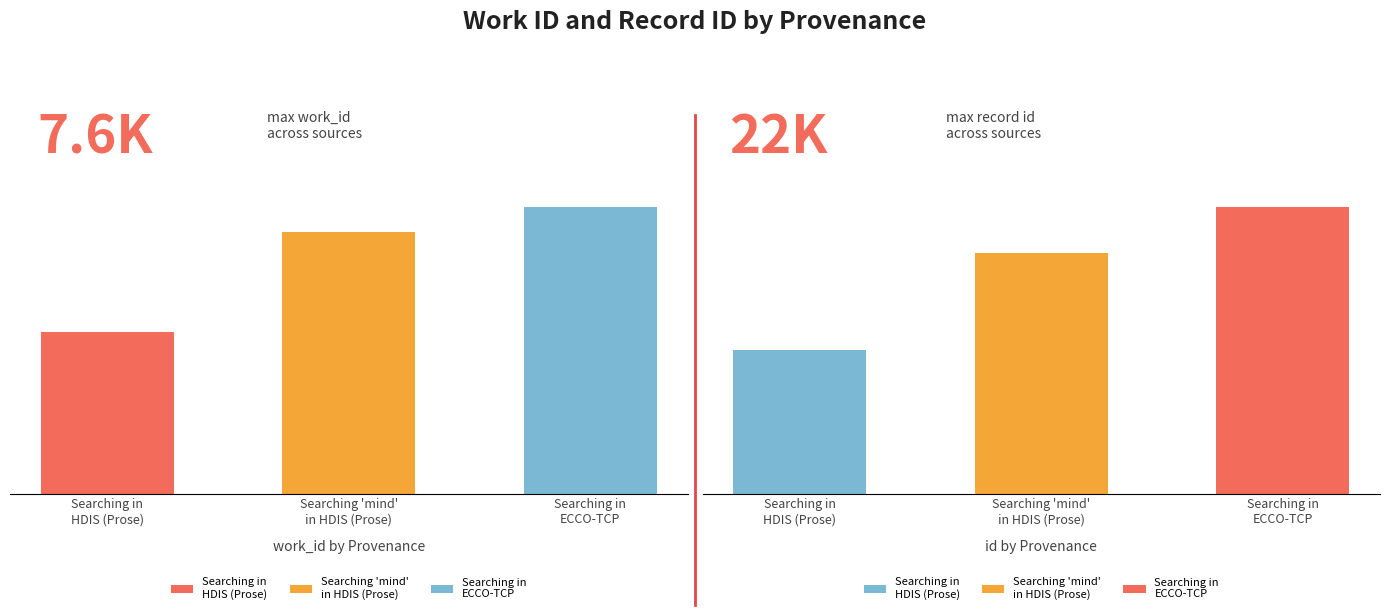

Does the chart contain stacked bars?

No